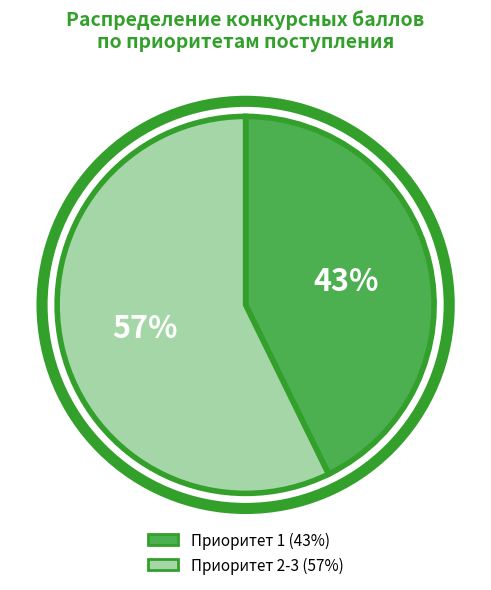

Is there any slice that represents more than half of the pie?

Yes